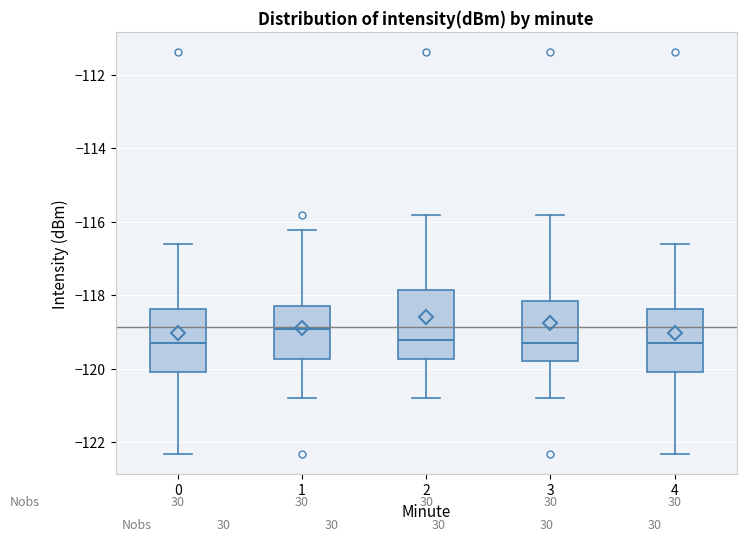

Reading left to right, read every box against the y-axis: the position of its median line, the range the box covers, and the ends of its whiskers. The values are not printed on the chart, so give them approximately, as read against the axis.

0: median -119.4, box -120.0 to -118.4, whiskers -122.4 to -116.6
1: median -119.0, box -119.8 to -118.4, whiskers -120.8 to -116.2
2: median -119.2, box -119.8 to -117.8, whiskers -120.8 to -115.8
3: median -119.2, box -119.8 to -118.2, whiskers -120.8 to -115.8
4: median -119.4, box -120.0 to -118.4, whiskers -122.4 to -116.6